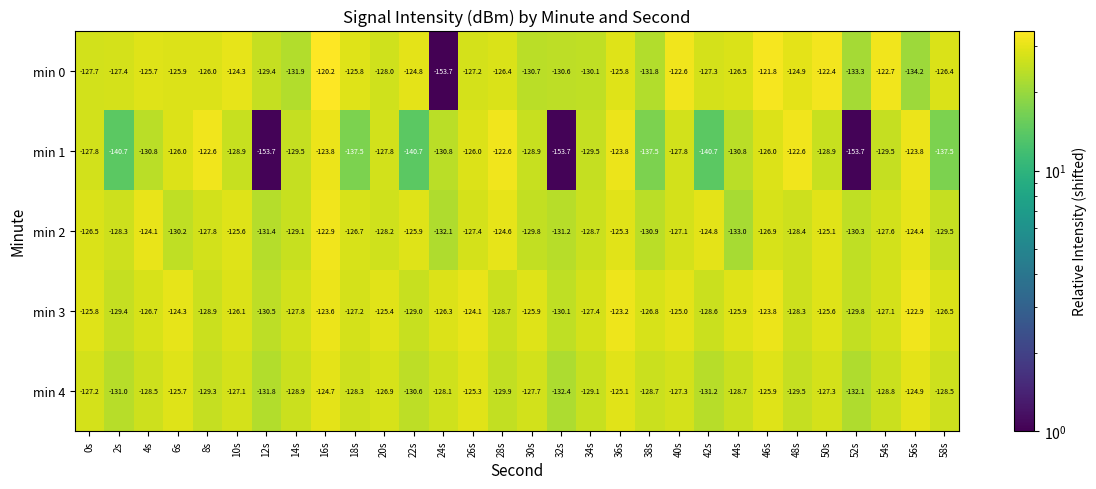

Which series has the largest total across all categories?

min 3